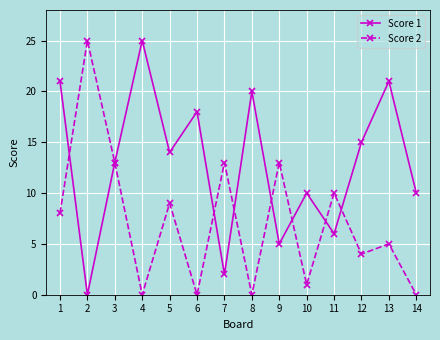

What is the difference between the Score 1 values at 7 and 6?

16